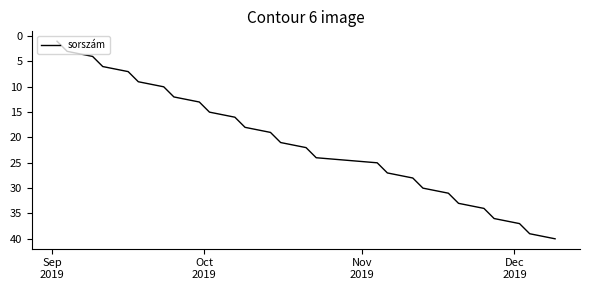

What is the greatest value displayed?

40